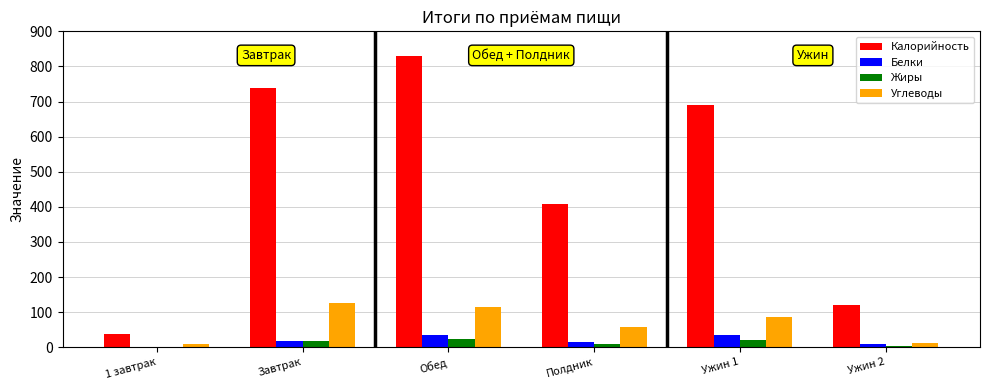

What are all the series names shown in the legend?

Калорийность, Белки, Жиры, Углеводы